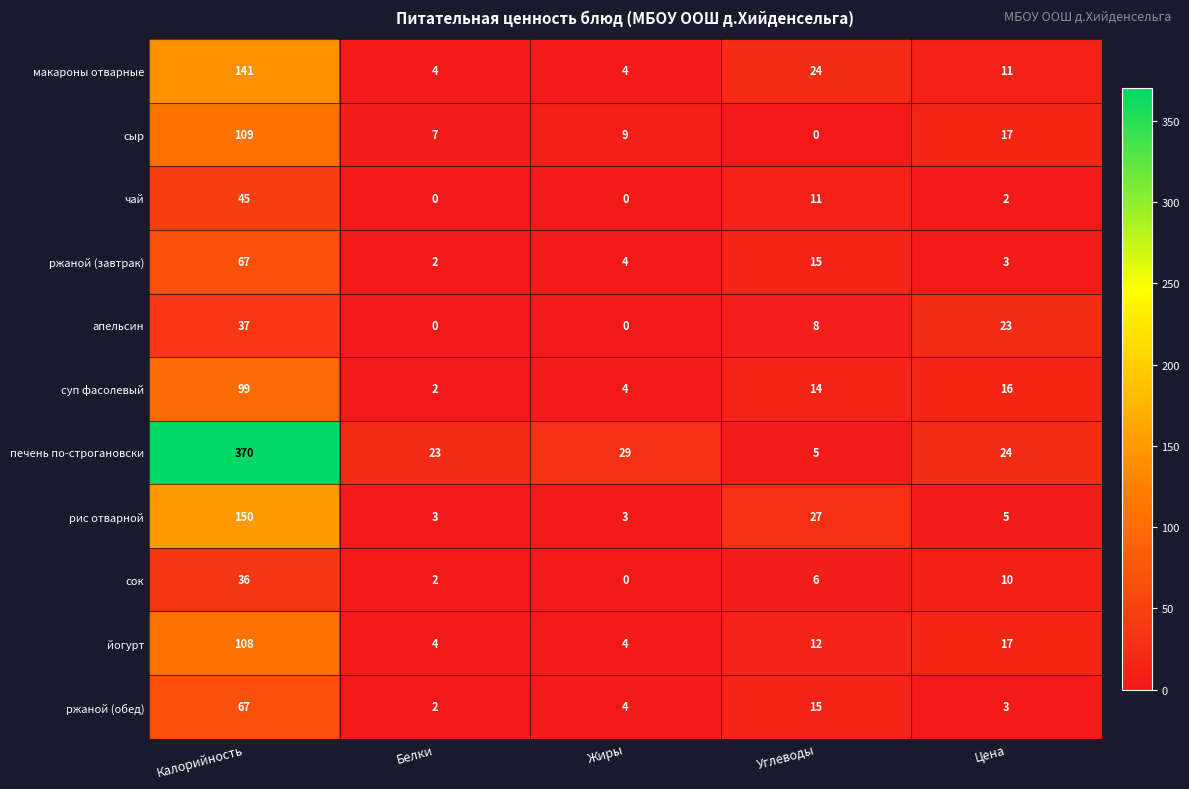

Which series has the largest total across all categories?

печень по-строгановски